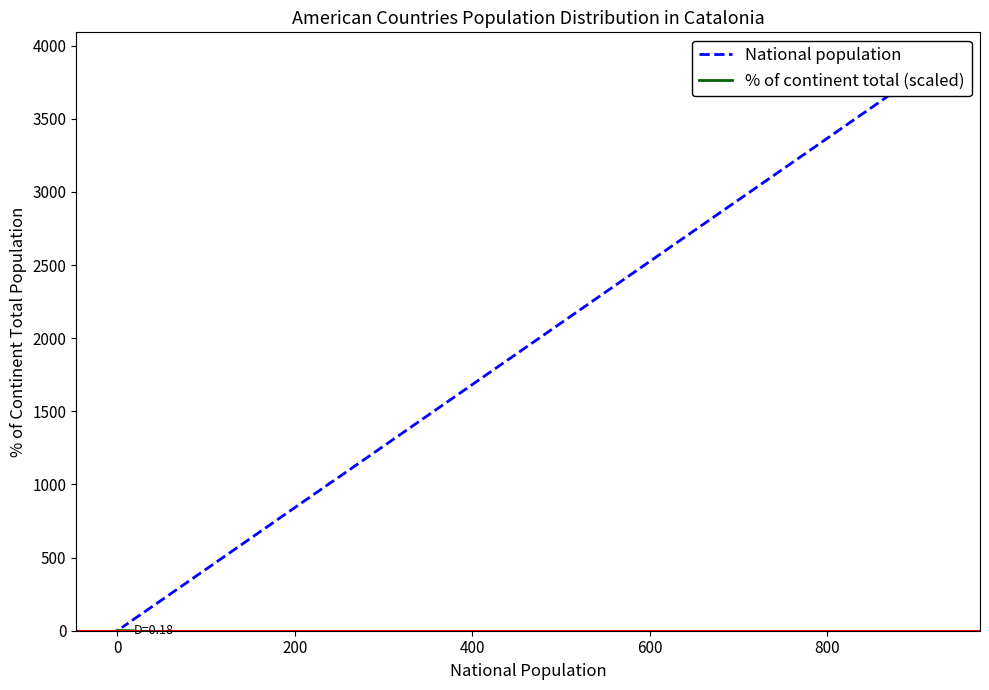

How many values in the National population series exceed 210?

9